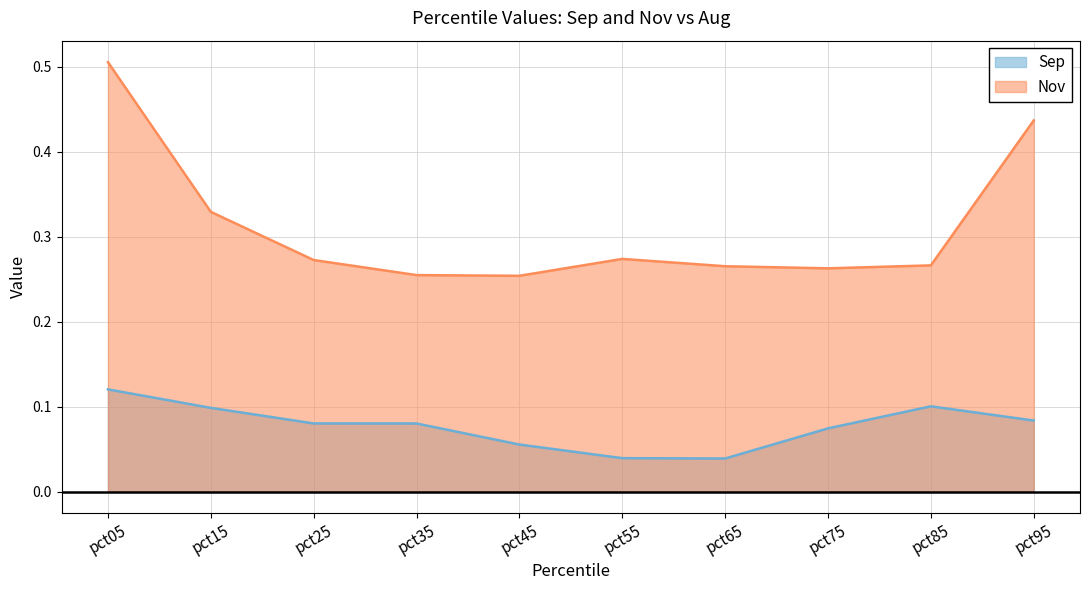

What is the sum of the Nov values at pct25 and pct15?

0.6